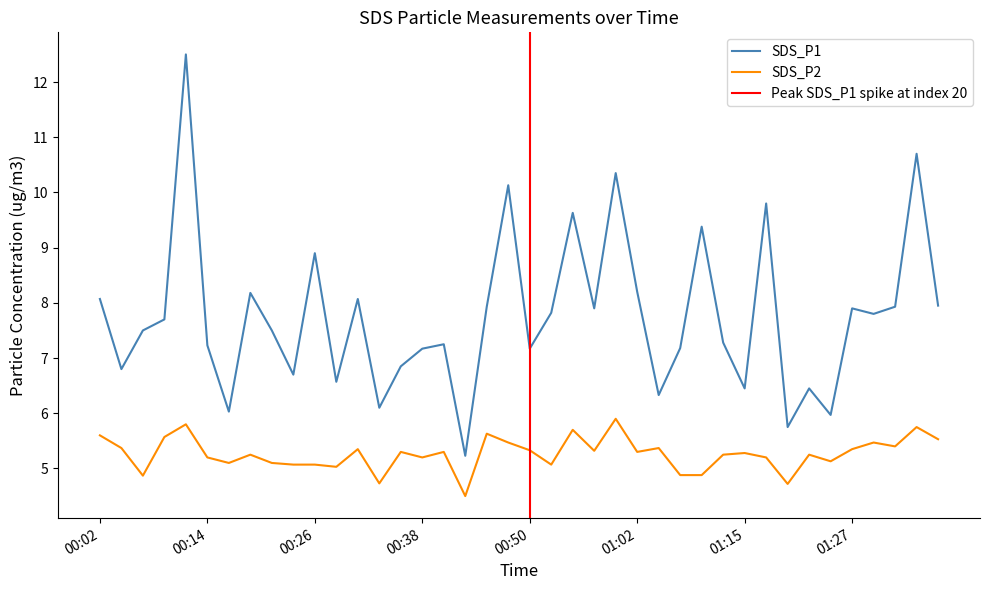

Does the chart have visible grid lines?

No